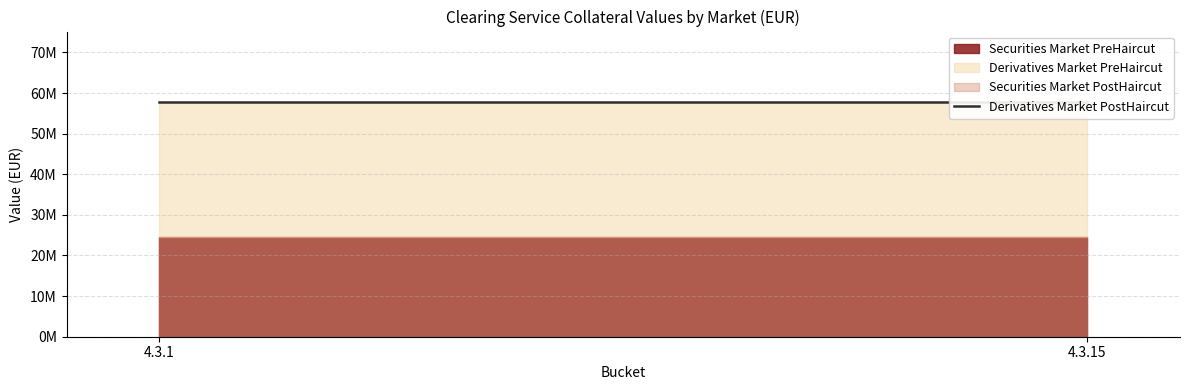

Between 4.3.15 and 4.3.1, which is larger?

4.3.15